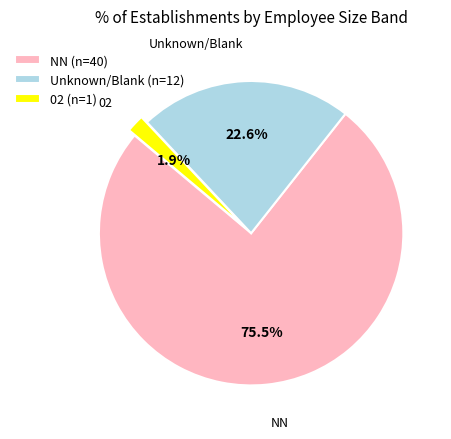

Which slice is the smallest?

02 (n=1)